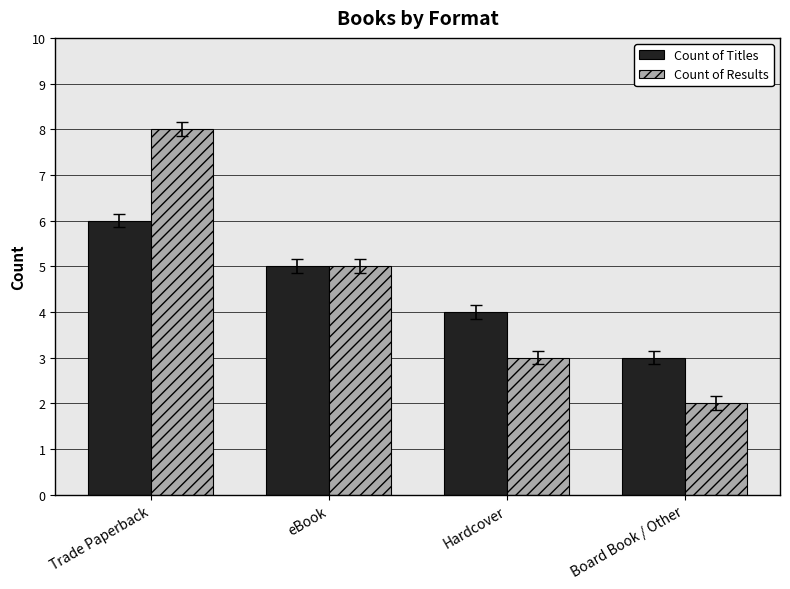

What is the value of the Count of Titles bar at the 1st from the left?

6